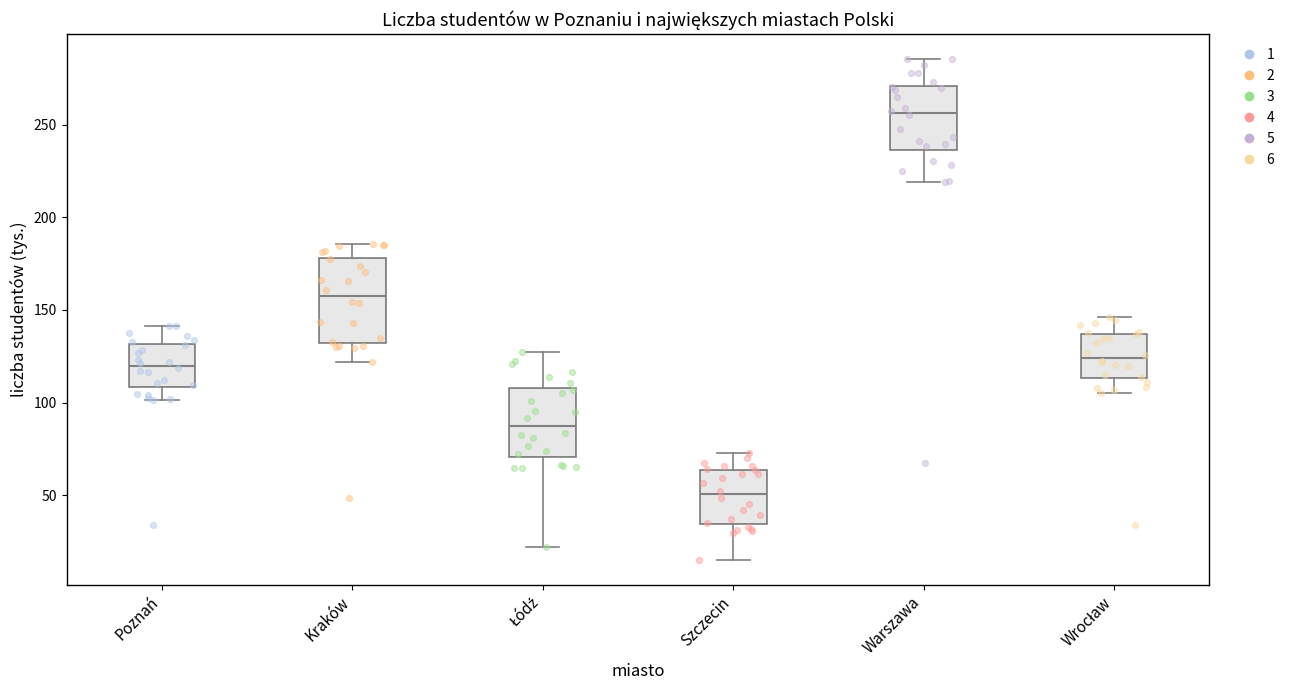

Reading left to right, read every box against the y-axis: the position of its median line, the range the box covers, and the ends of its whiskers. The values are not printed on the chart, so give them approximately, as read against the axis.

Poznań: median 120, box 110 to 130, whiskers 100 to 140
Kraków: median 160, box 130 to 180, whiskers 120 to 185
Łódź: median 90, box 70 to 110, whiskers 20 to 125
Szczecin: median 50, box 35 to 65, whiskers 15 to 75
Warszawa: median 255, box 235 to 270, whiskers 220 to 285
Wrocław: median 125, box 115 to 135, whiskers 105 to 145